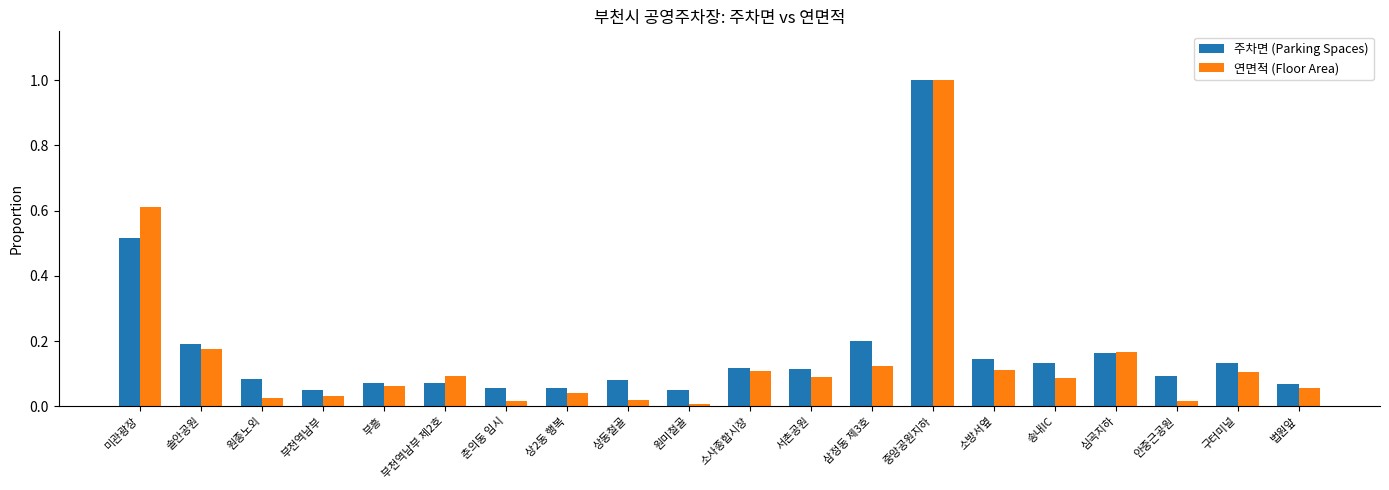

At 춘의동 임시, list the series in order from largest to smallest.

주차면 (Parking Spaces), 연면적 (Floor Area)